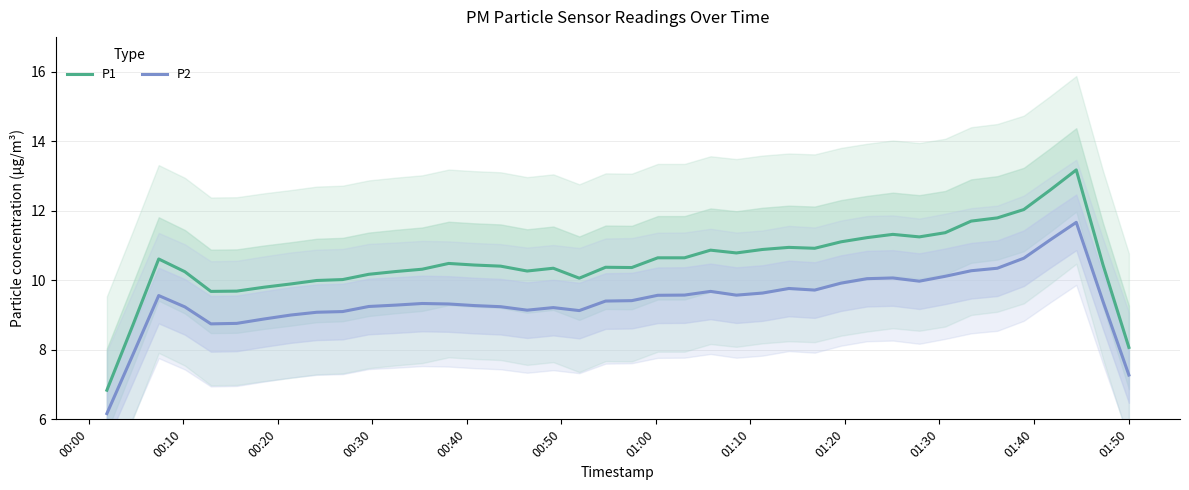

What is the maximum value for P2?

11.7